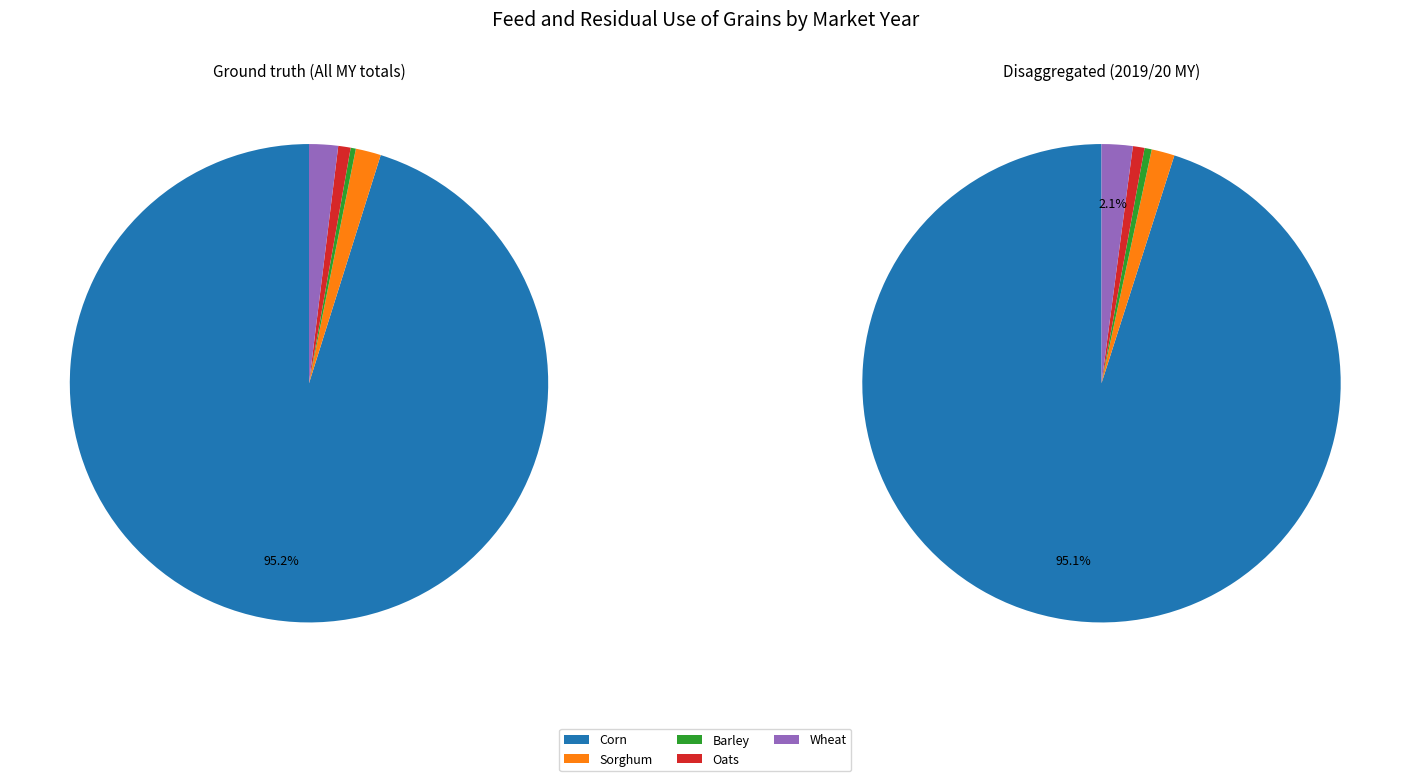

Which series has the largest range (max minus min)?

Corn